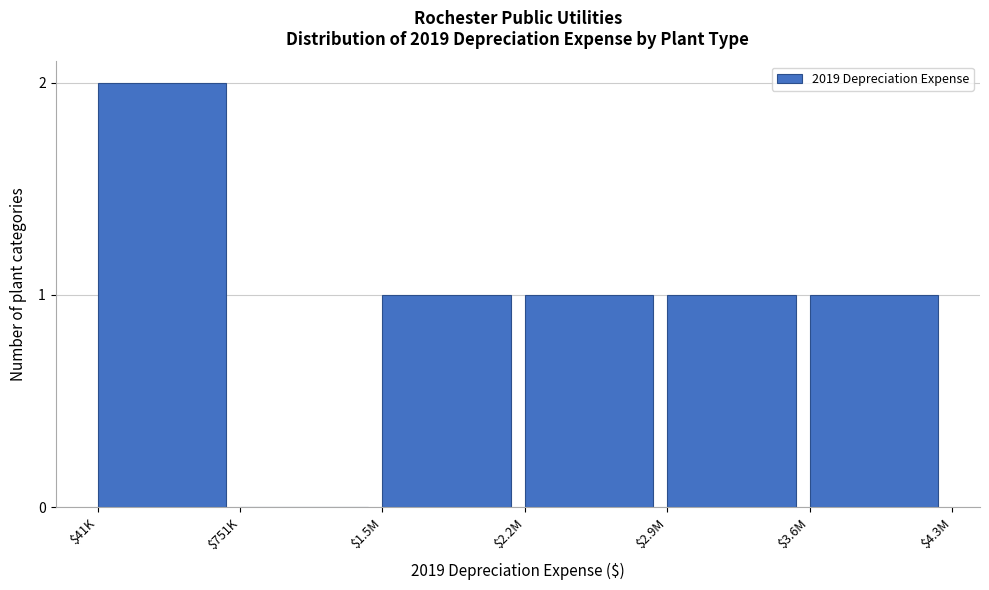

Is it true that the value at $41K is 1?

False